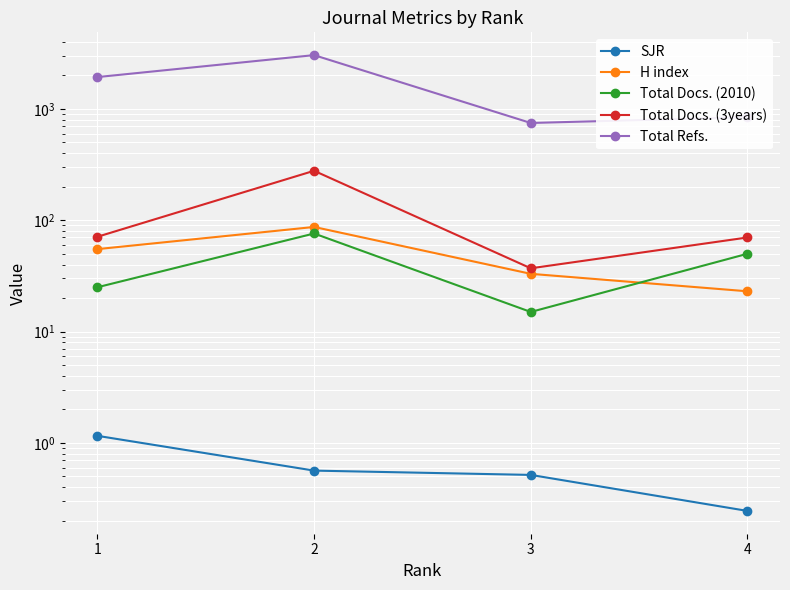

True or false: H index and SJR intersect in this chart.

False